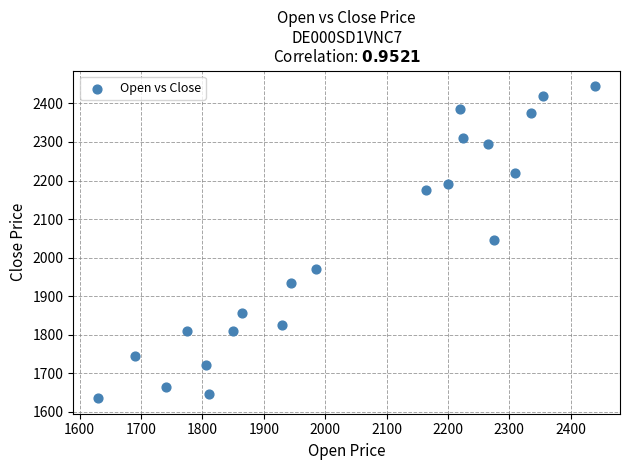

What is the range of Y values (max minus min)?

810